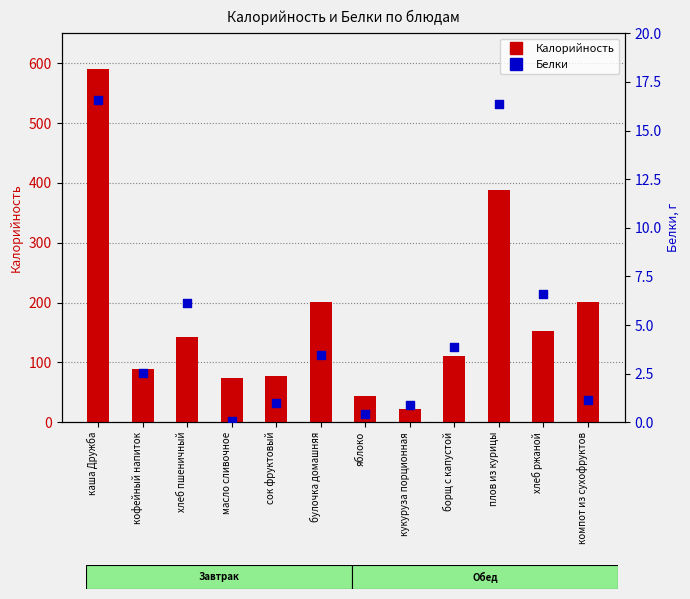

What are all the series names shown in the legend?

Калорийность, Белки